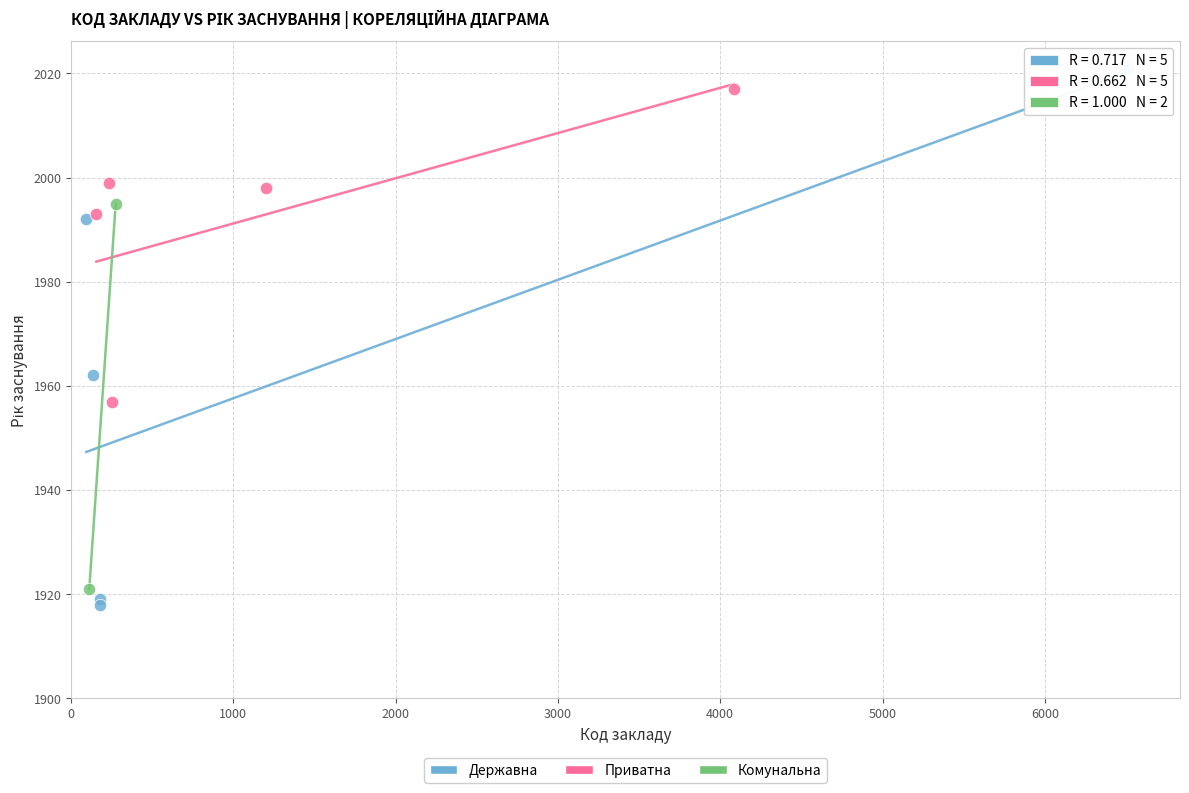

What are all the series names shown in the legend?

Державна, Приватна, Комунальна